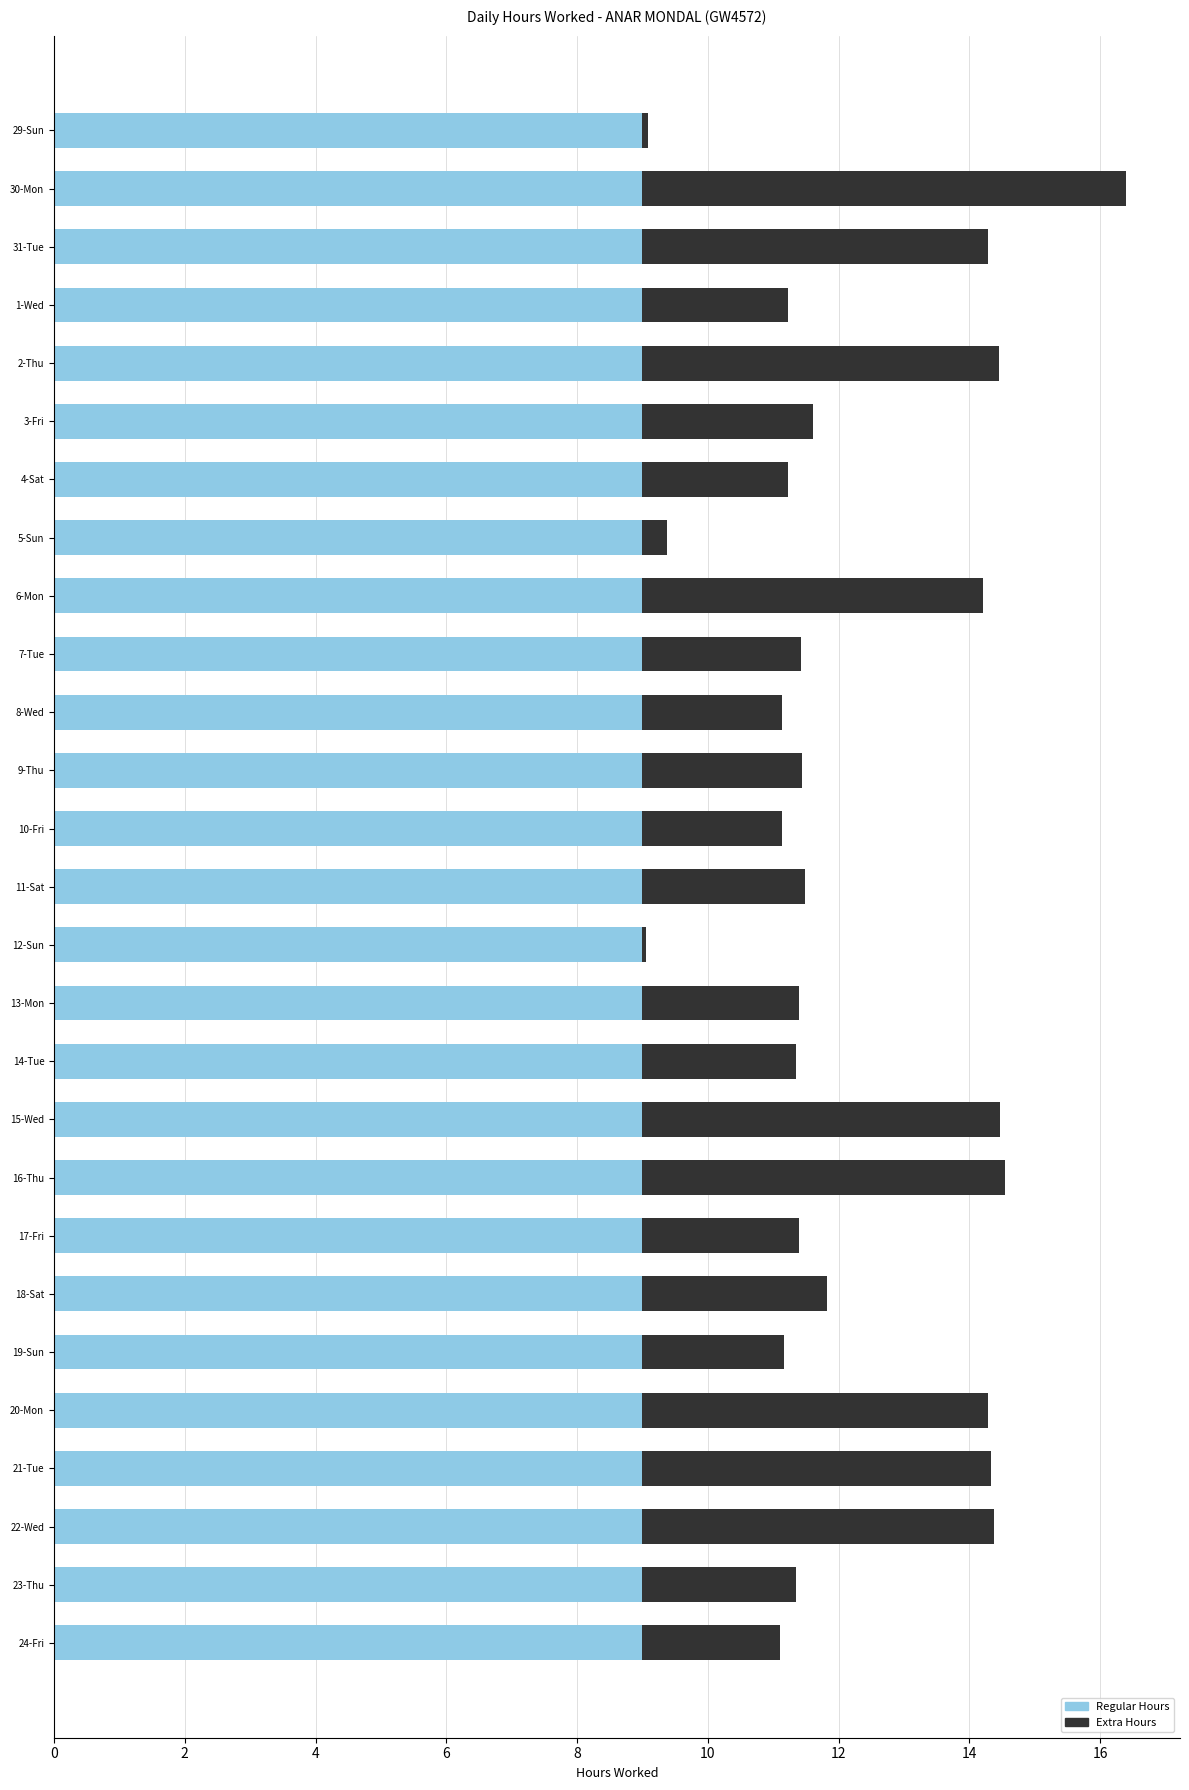

At which category is the sum across all series the highest?

30-Mon